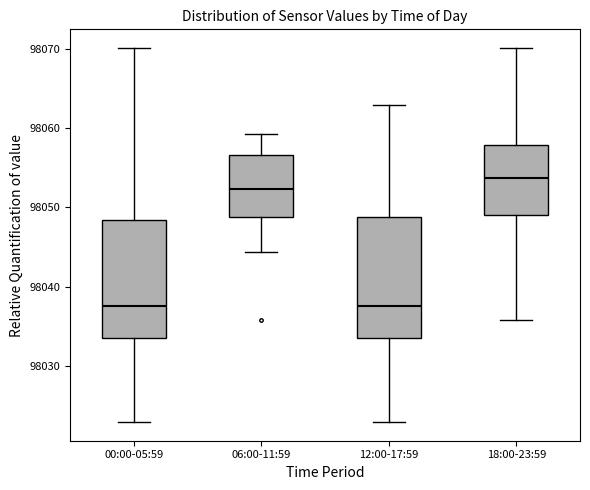

Where is the upper edge of the box for 18:00-23:59 on the y-axis? The values are not printed on the chart, so give them approximately, as read against the axis.

98058